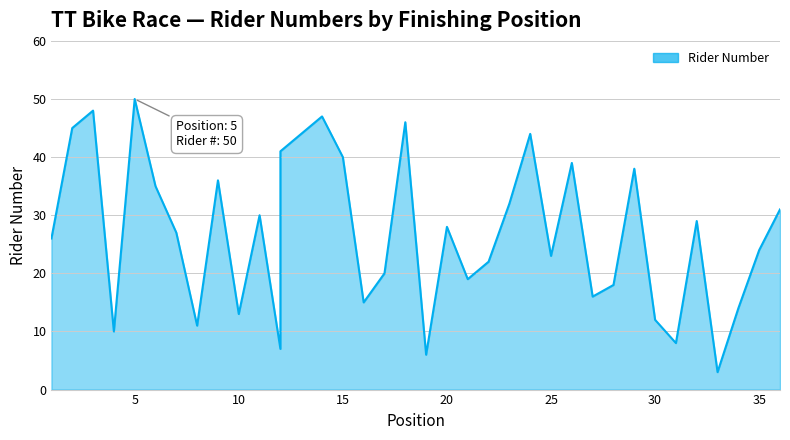

What is the average value?

26